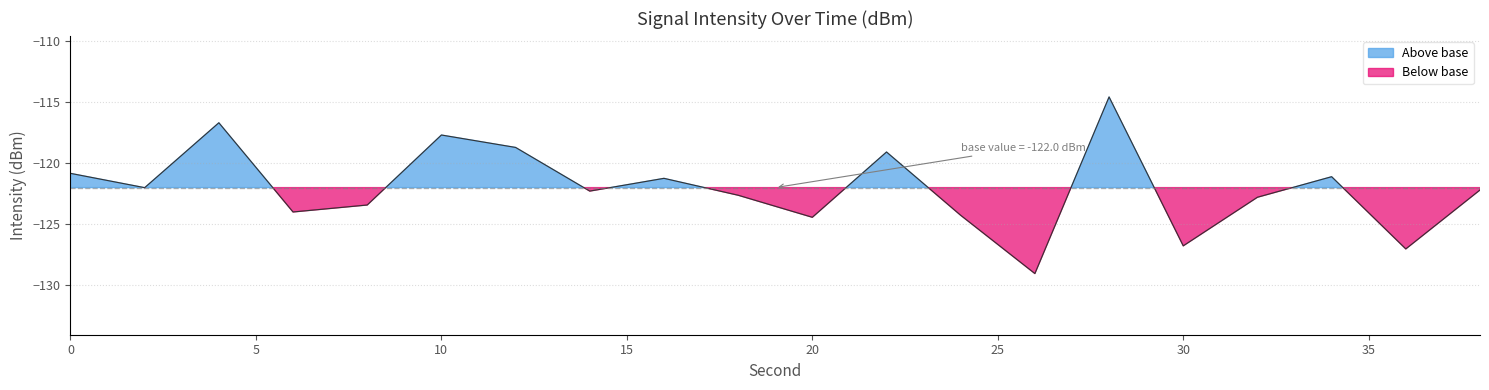

Rank the categories by value from highest to lowest.

28, 4, 10, 12, 22, 0, 34, 16, 2, 38, 14, 18, 32, 8, 6, 24, 20, 30, 36, 26